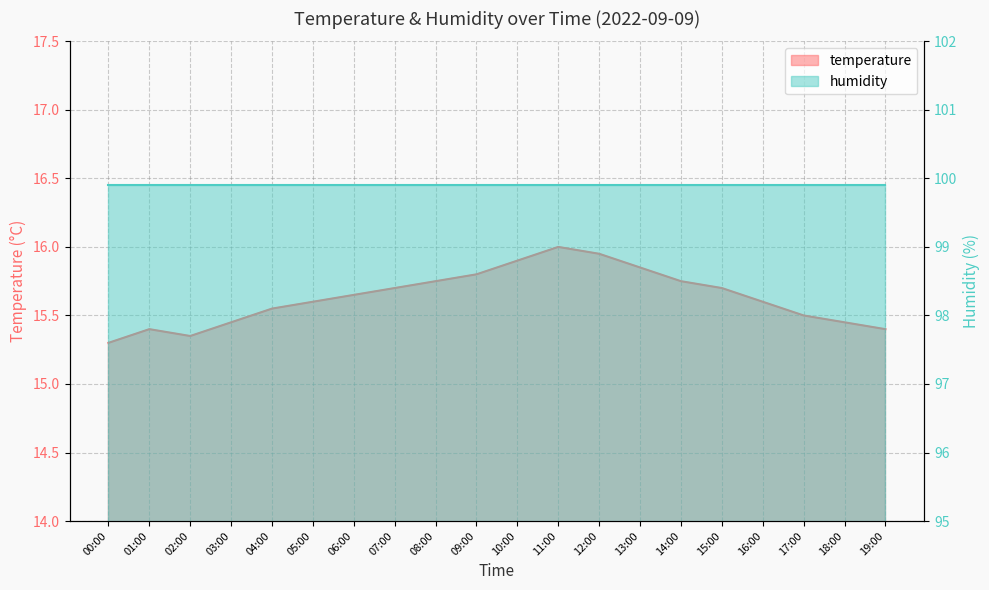

At which category does the chart reach its peak across all series?

11:00